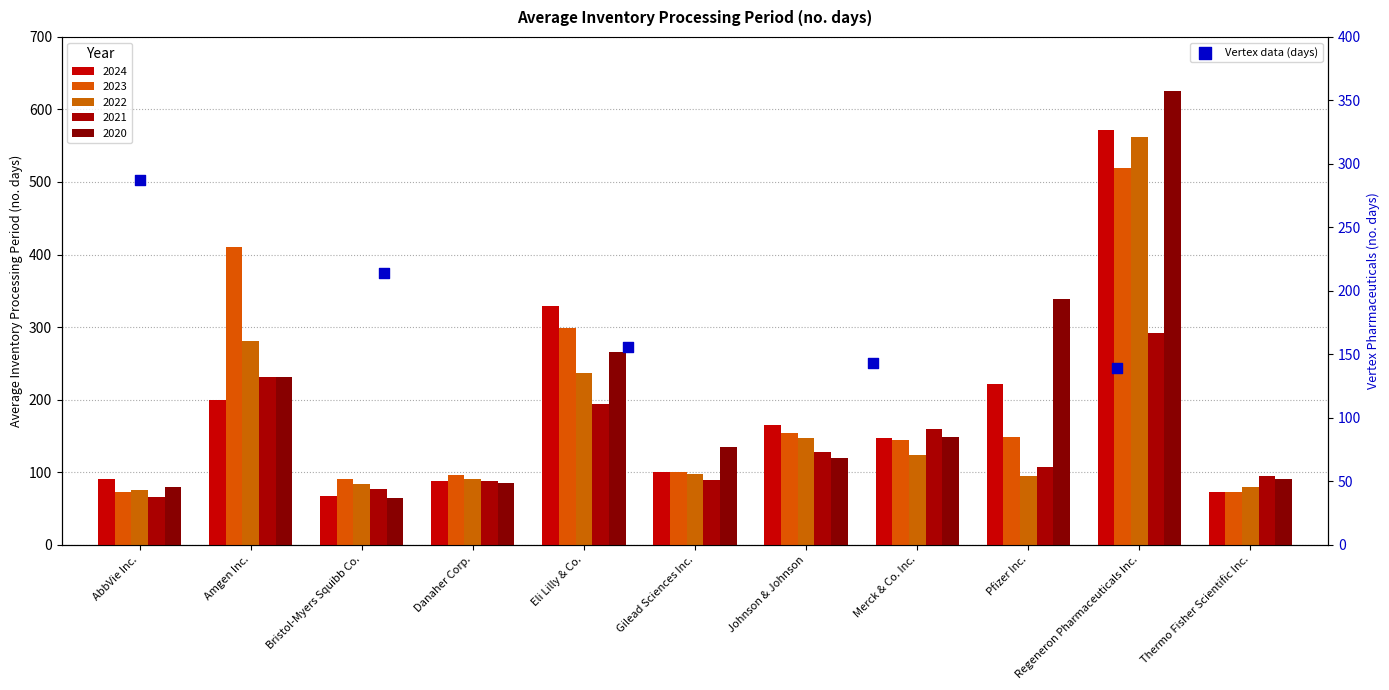

Which series has the largest total across all categories?

2020